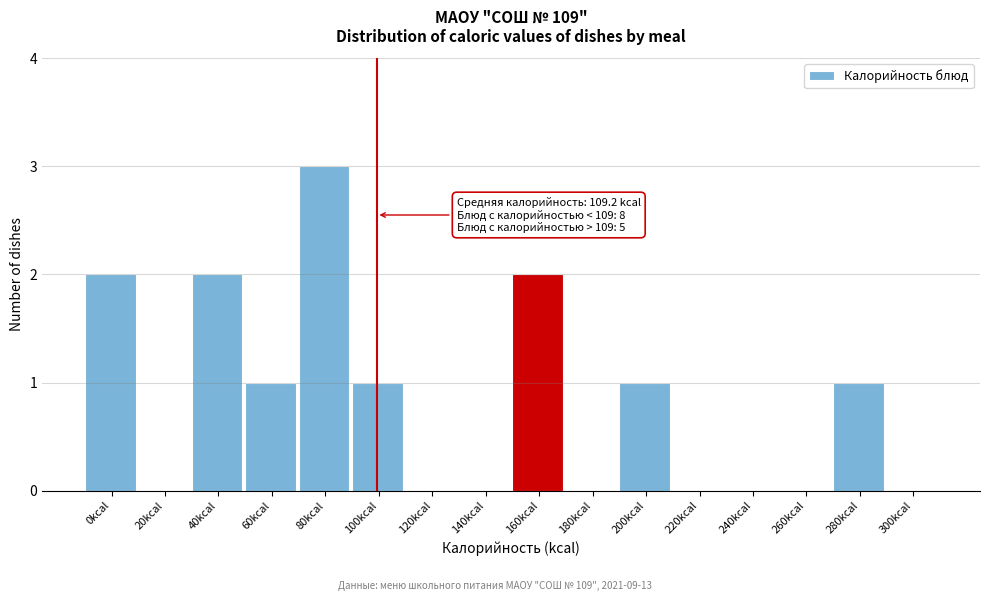

Reading left to right, list all the values displayed in this chart.

0kcal=2	20kcal=0	40kcal=2	60kcal=1	80kcal=3	100kcal=1	120kcal=0	140kcal=0	160kcal=2	180kcal=0	200kcal=1	220kcal=0	240kcal=0	260kcal=0	280kcal=1	300kcal=0